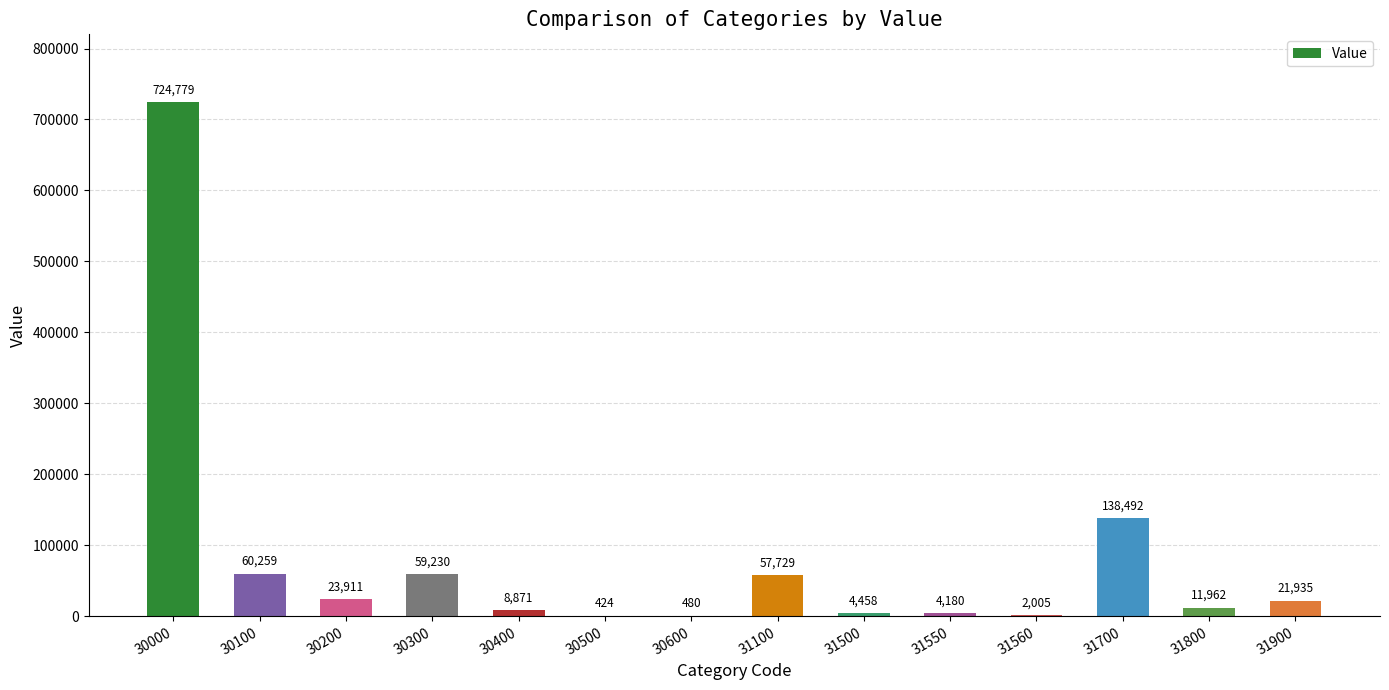

Where is the data nearest to the value 362601?

31700